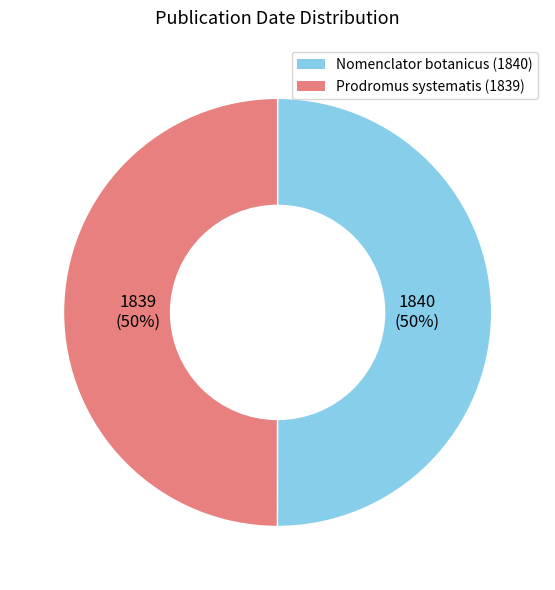

How many segments does this pie chart have?

2